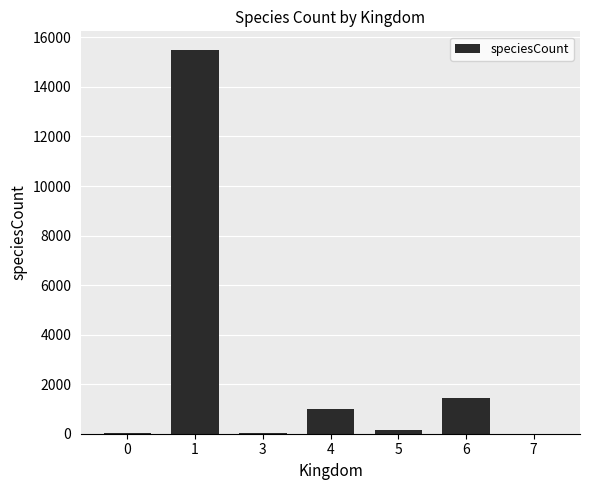

What is the sum of all values?

18104